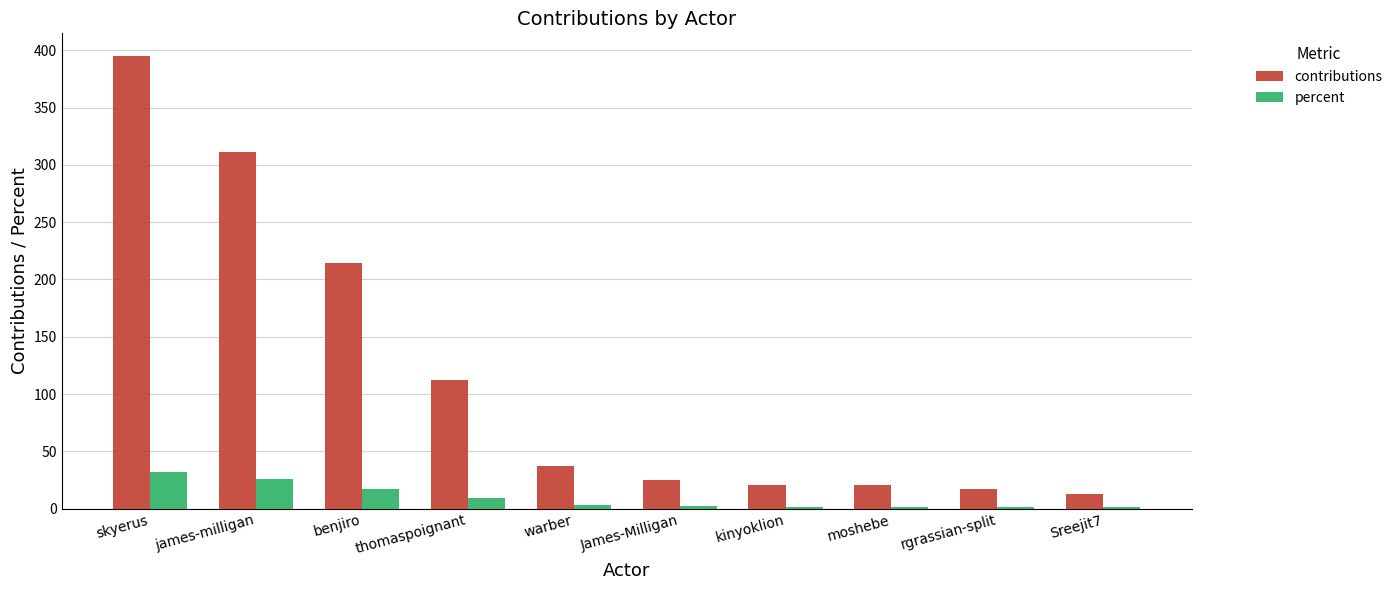

What value does the percent series have at warber?

3.0